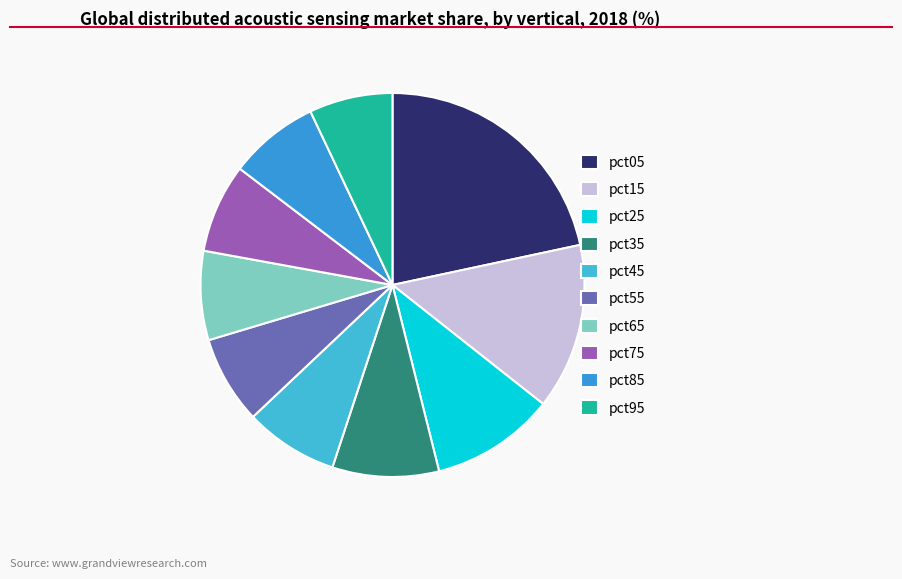

Which slice is the smallest?

pct95